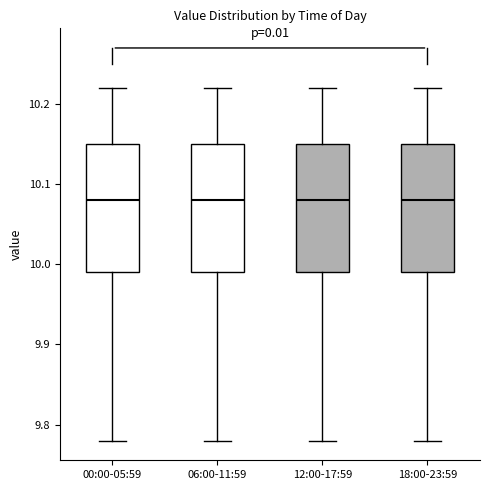

Where is the upper edge of the box for 00:00-05:59 on the y-axis? The values are not printed on the chart, so give them approximately, as read against the axis.

10.15